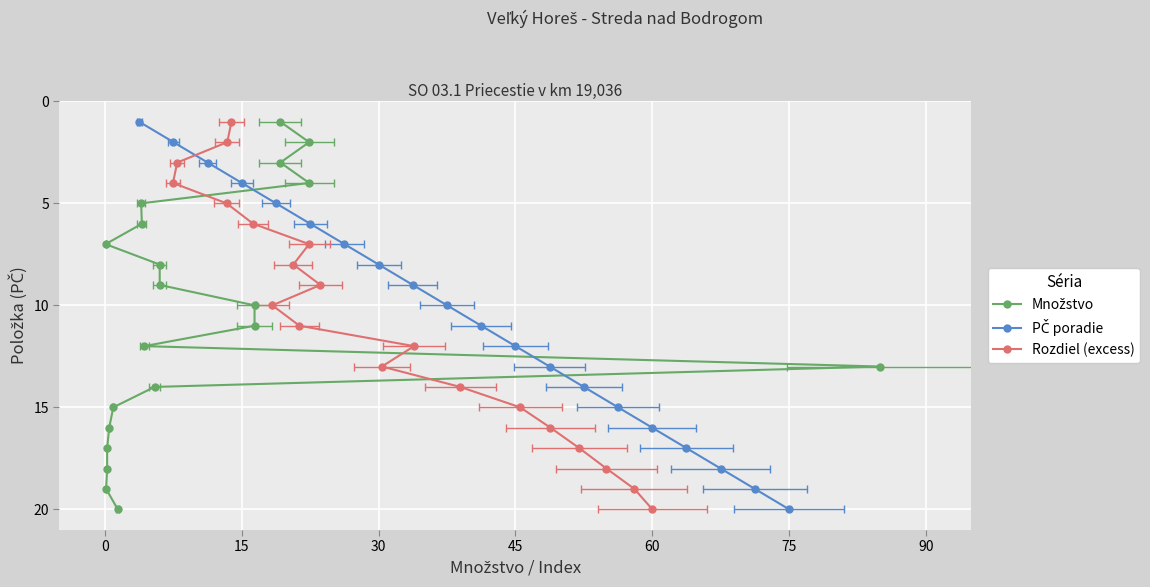

How many data points in PČ poradie are above 11?

9